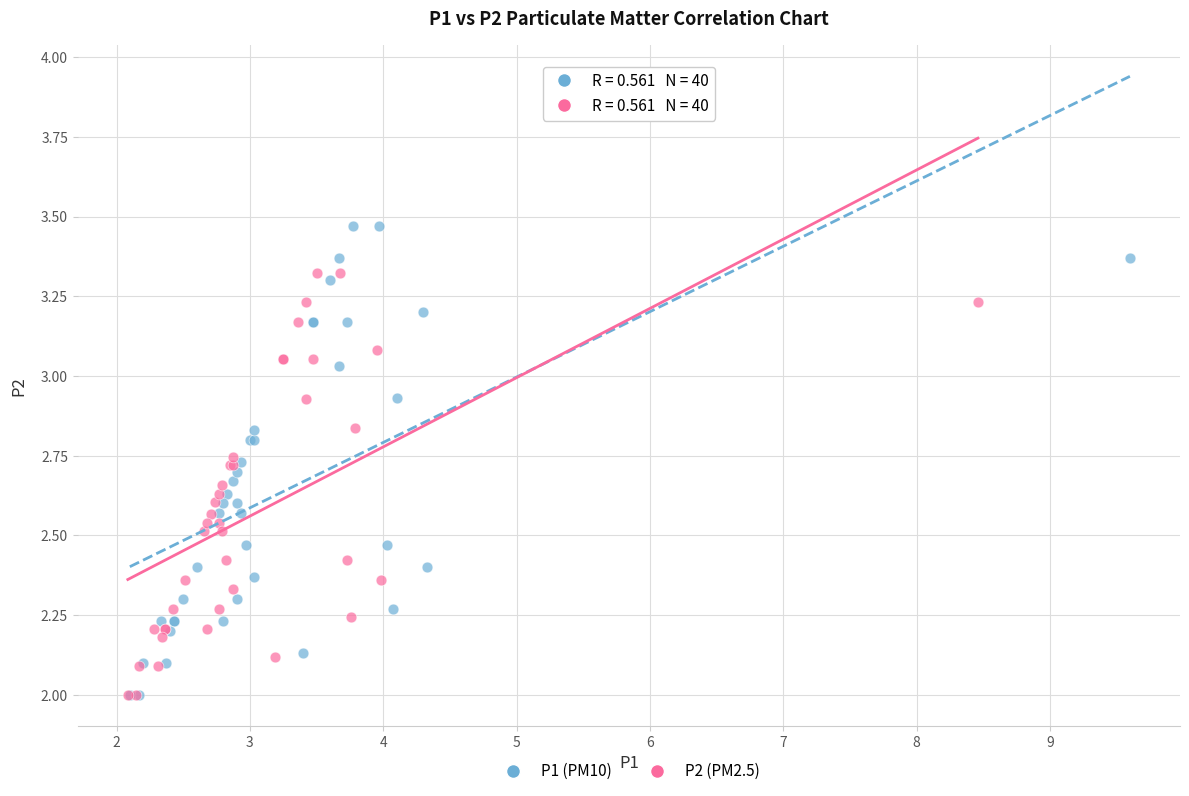

What are all the series names shown in the legend?

P1 (PM10), P2 (PM2.5)